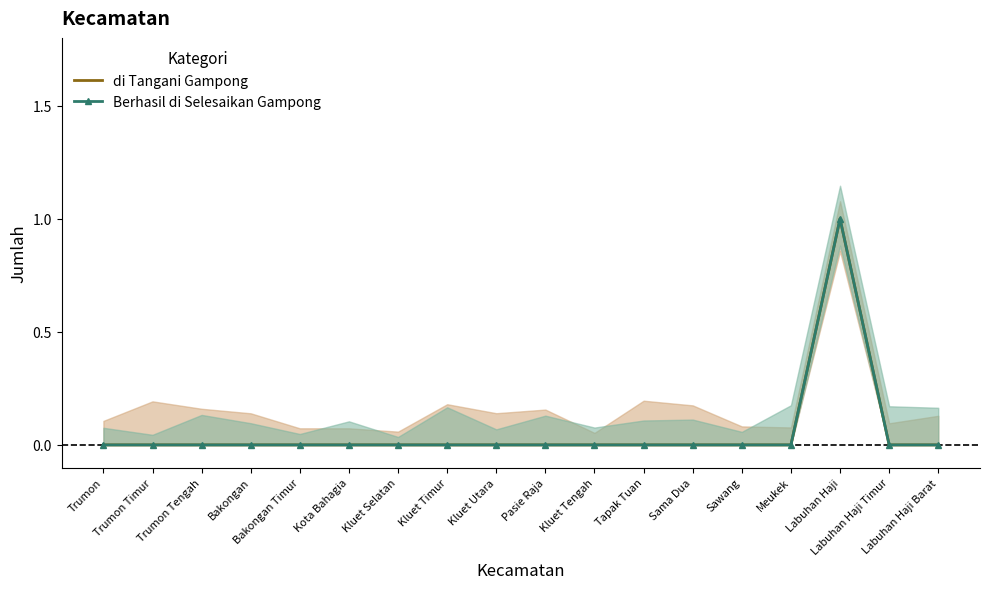

Reading left to right, list all the values displayed in this chart.

di Tangani Gampong: Trumon=0	Trumon Timur=0	Trumon Tengah=0	Bakongan=0	Bakongan Timur=0	Kota Bahagia=0	Kluet Selatan=0	Kluet Timur=0	Kluet Utara=0	Pasie Raja=0	Kluet Tengah=0	Tapak Tuan=0	Sama Dua=0	Sawang=0	Meukek=0	Labuhan Haji=1	Labuhan Haji Timur=0	Labuhan Haji Barat=0
Berhasil di Selesaikan Gampong: Trumon=0	Trumon Timur=0	Trumon Tengah=0	Bakongan=0	Bakongan Timur=0	Kota Bahagia=0	Kluet Selatan=0	Kluet Timur=0	Kluet Utara=0	Pasie Raja=0	Kluet Tengah=0	Tapak Tuan=0	Sama Dua=0	Sawang=0	Meukek=0	Labuhan Haji=1	Labuhan Haji Timur=0	Labuhan Haji Barat=0